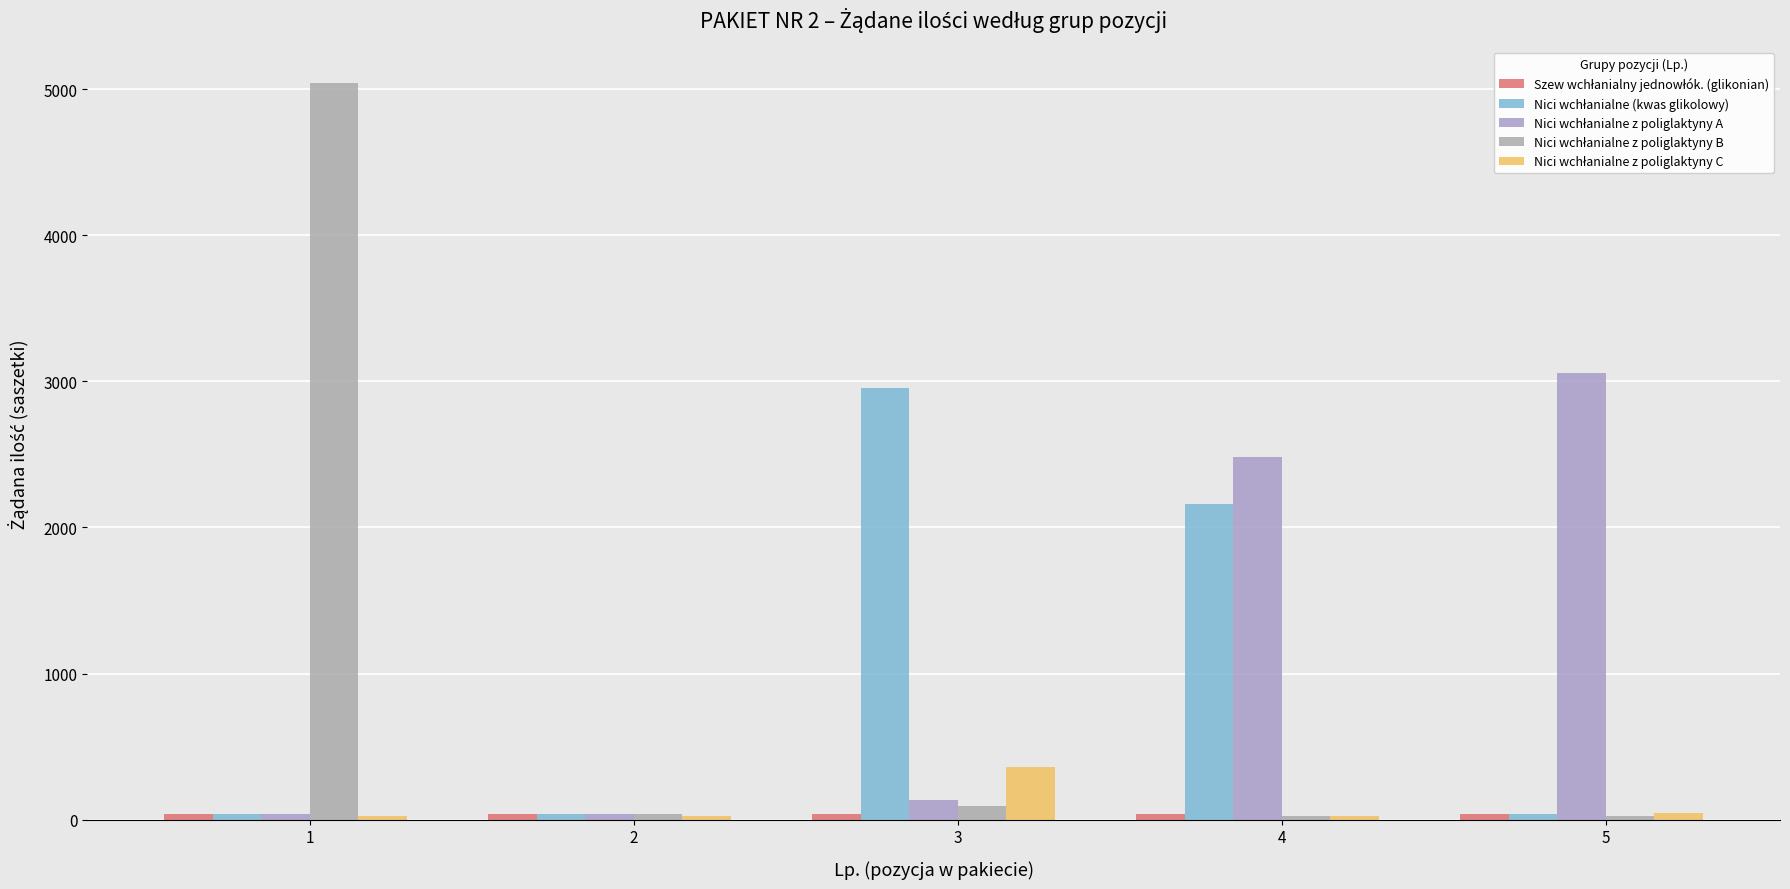

How many categories are shown in the chart?

5